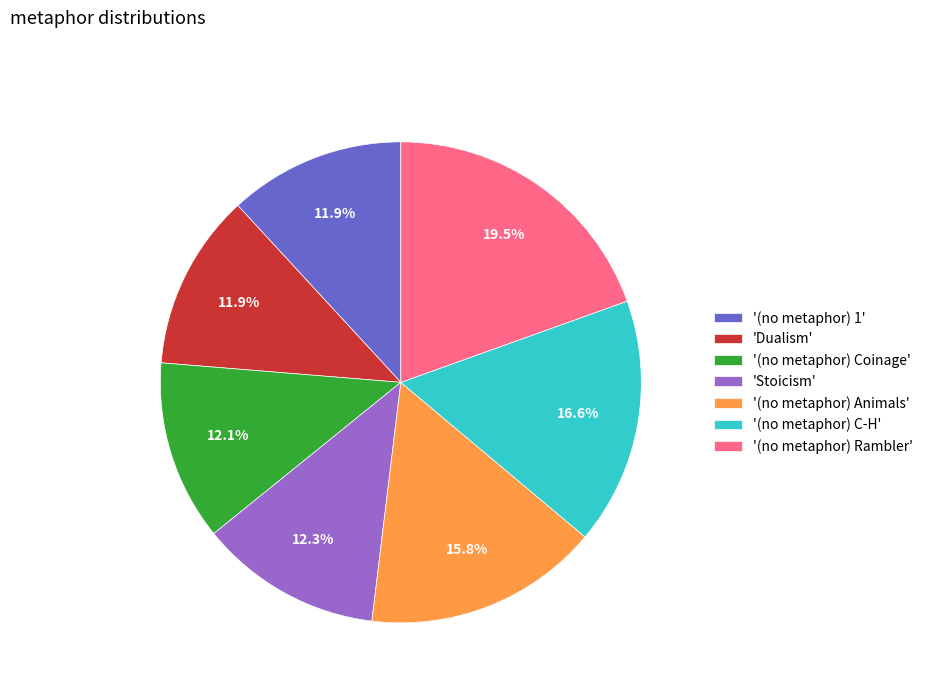

Is '(no metaphor) Coinage' the majority of the pie?

No